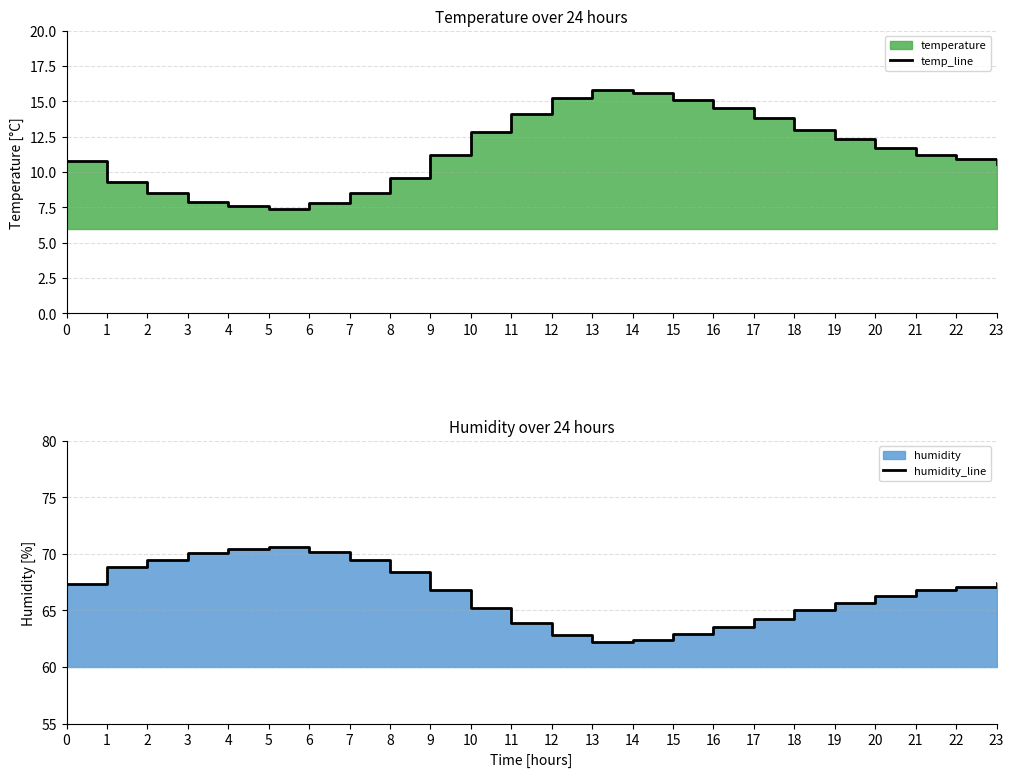

What is the value of the humidity_line point at the 20th from the left?

65.7